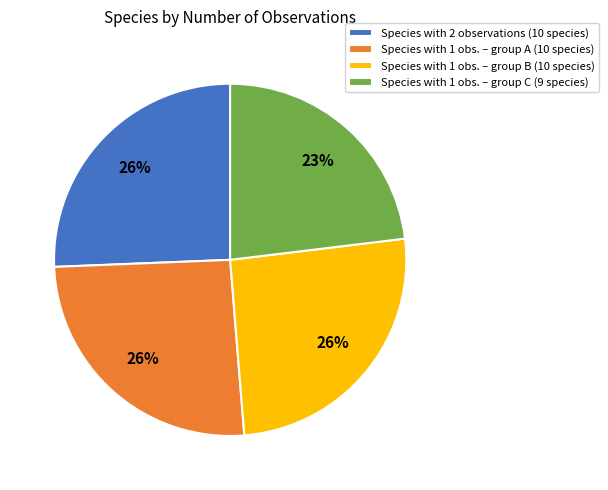

To the nearest percent, what is the average slice percentage?

25%